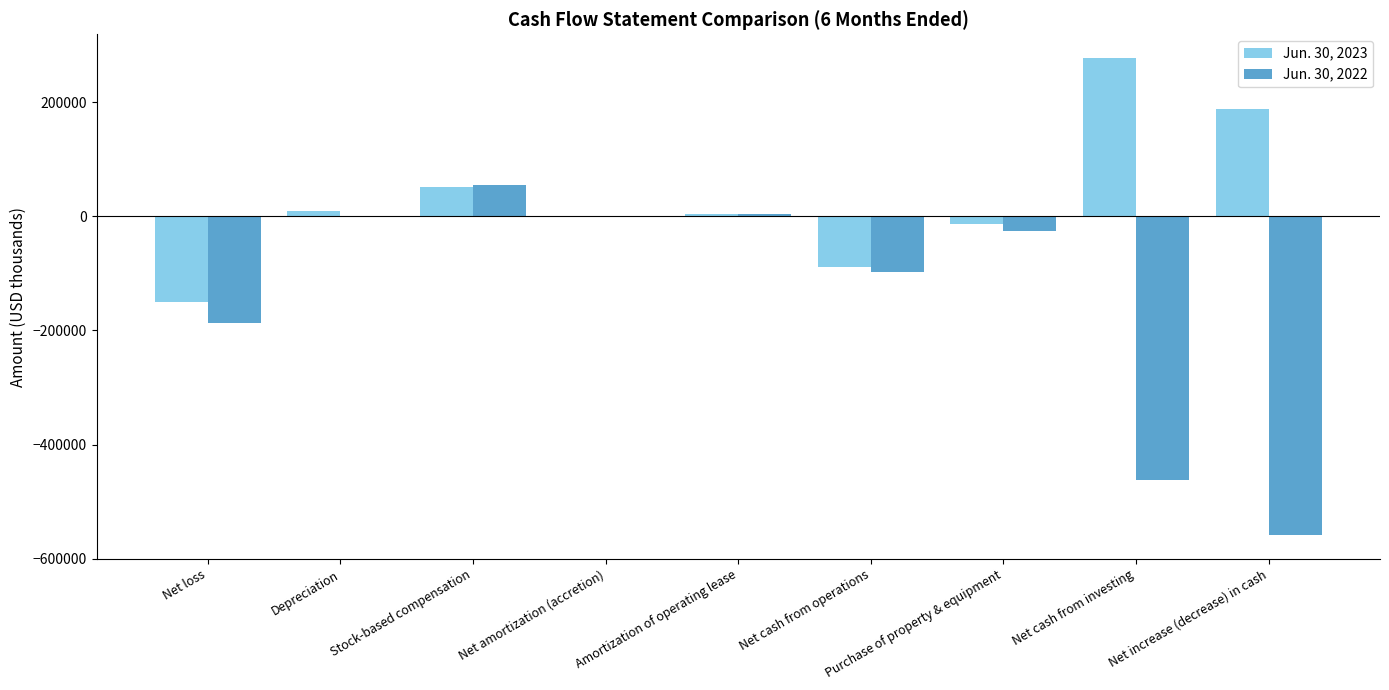

True or false: Jun. 30, 2022 has a value of -168072 at Net increase (decrease) in cash.

False